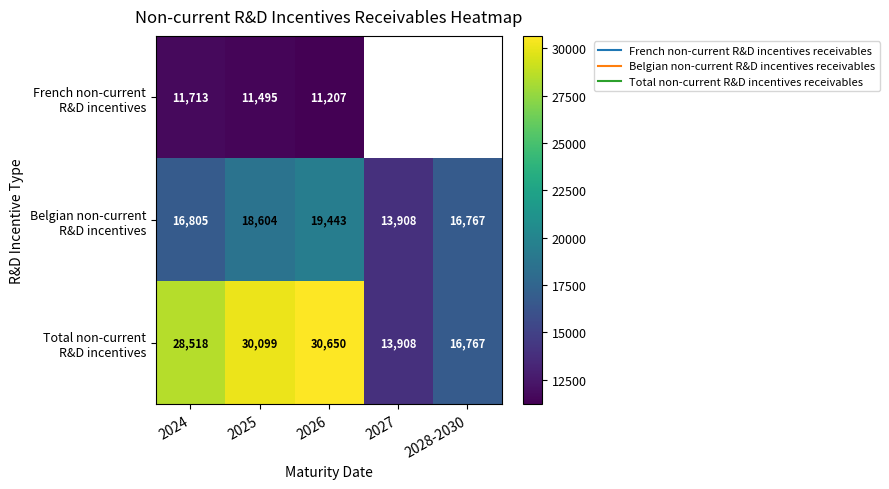

At which category is the sum across all series the highest?

2026